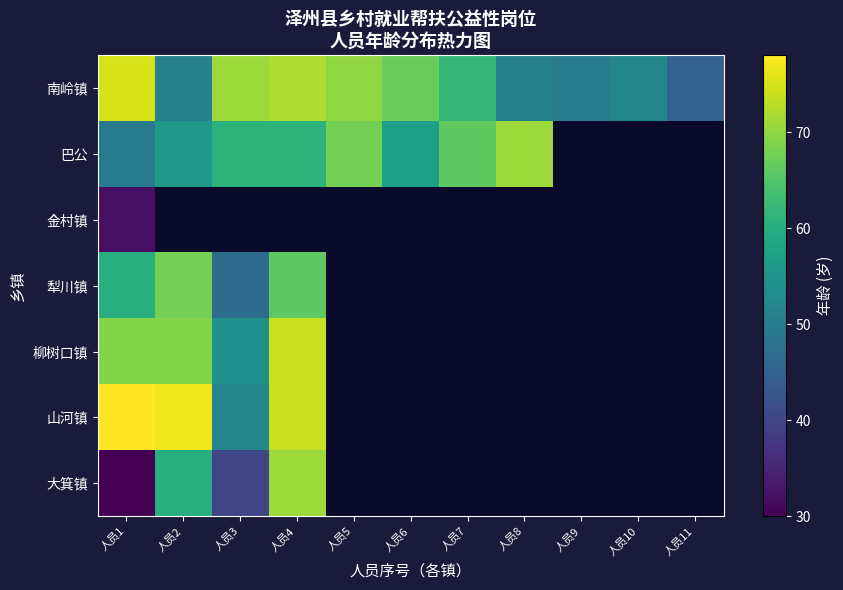

At 人员1, list the series in order from largest to smallest.

山河镇, 南岭镇, 柳树口镇, 犁川镇, 巴公, 金村镇, 大箕镇